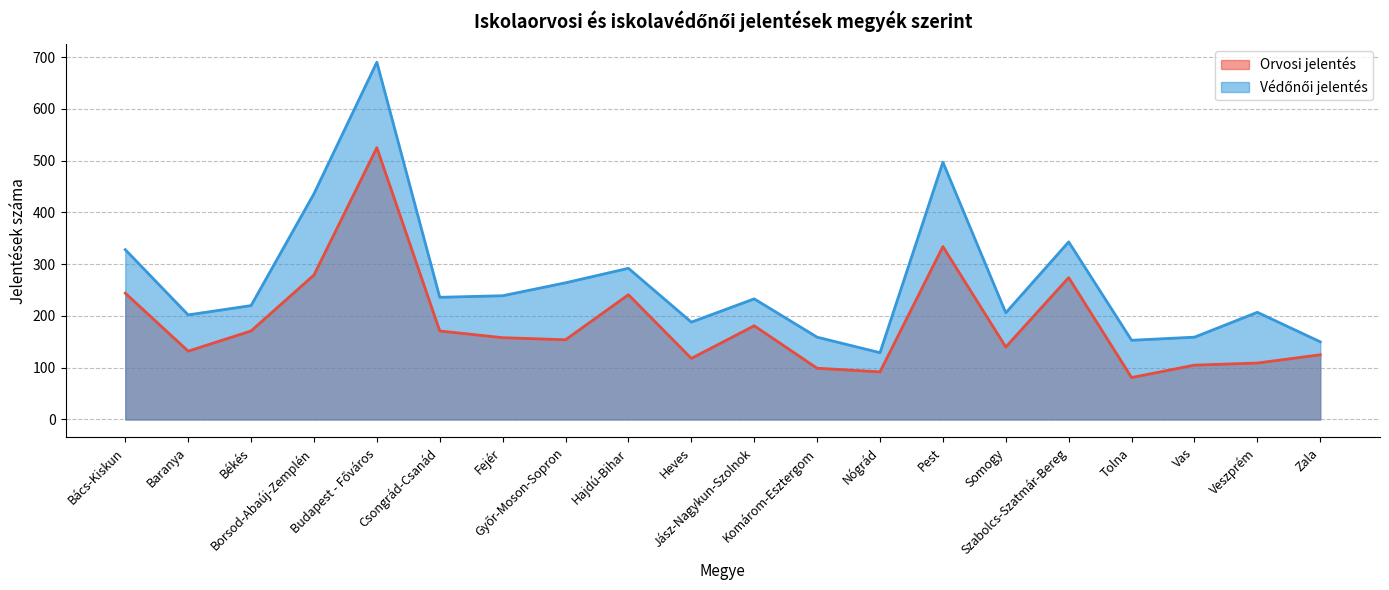

Where is Védőnői jelentés nearest to the value 409?

Borsod-Abaúj-Zemplén